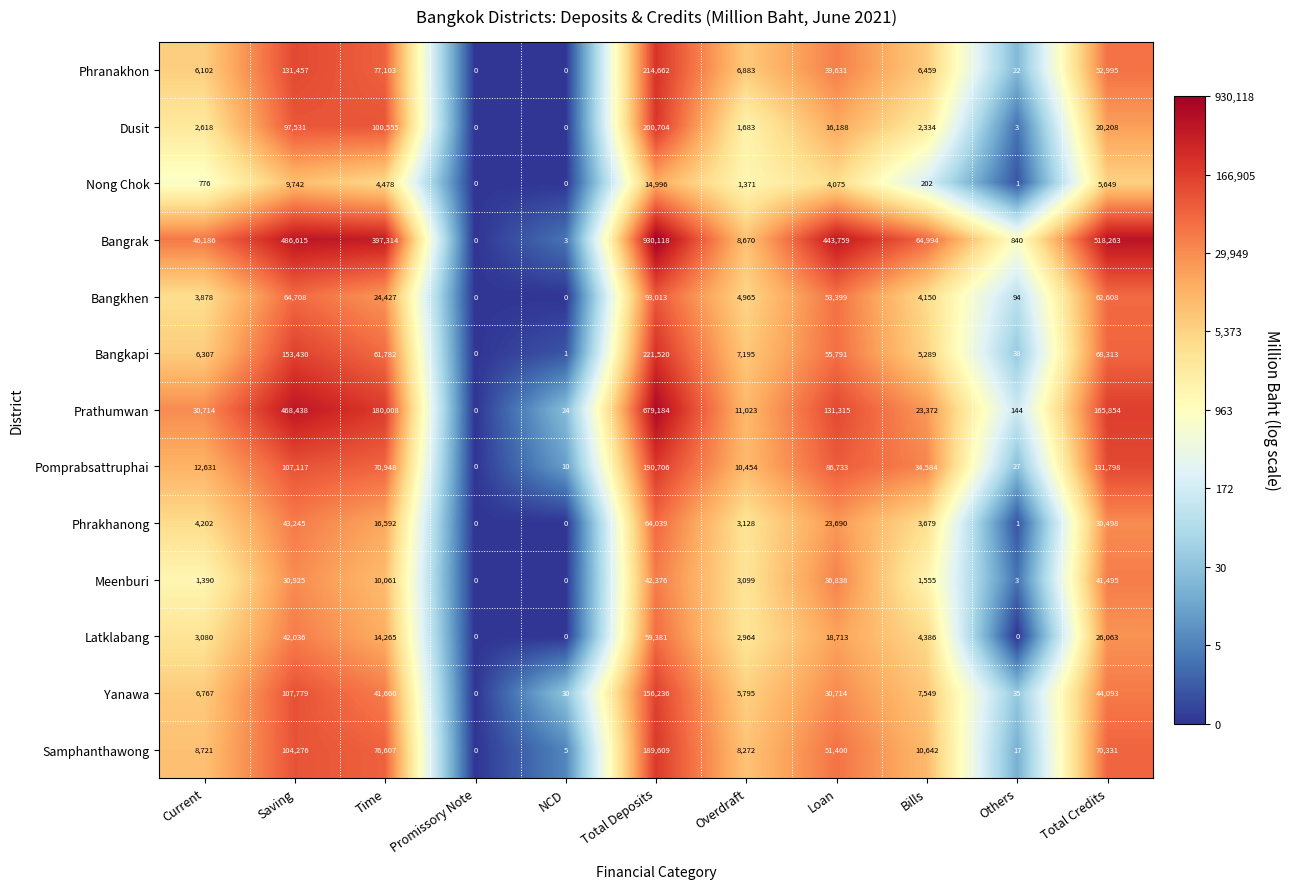

At Loan, list the series in order from largest to smallest.

Bangrak, Prathumwan, Pomprabsattruphai, Bangkapi, Bangkhen, Samphanthawong, Phranakhon, Meenburi, Yanawa, Phrakhanong, Latklabang, Dusit, Nong Chok